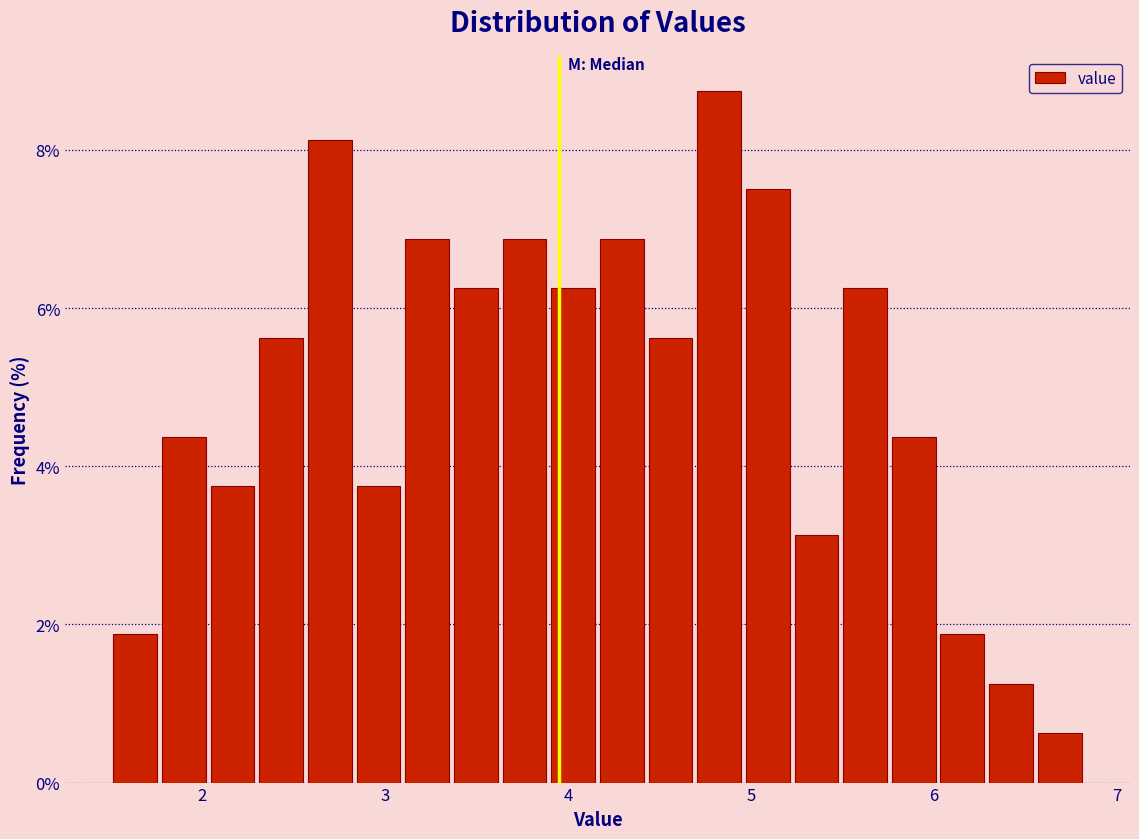

Around what value on the x-axis is the tallest bar? Give the approximate position of its centre, as read against the axis.

4.8